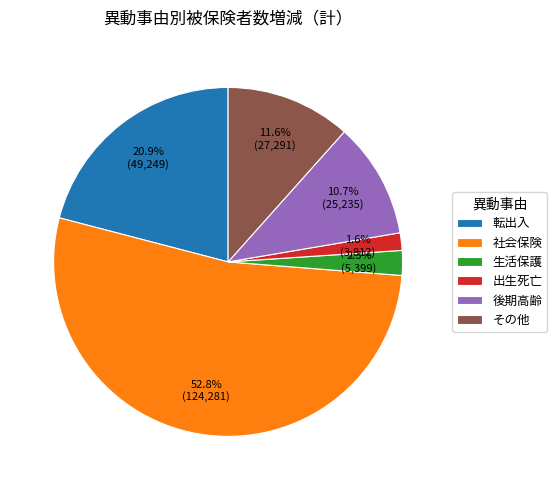

What percentage is NOT represented by 生活保護?

97.7%